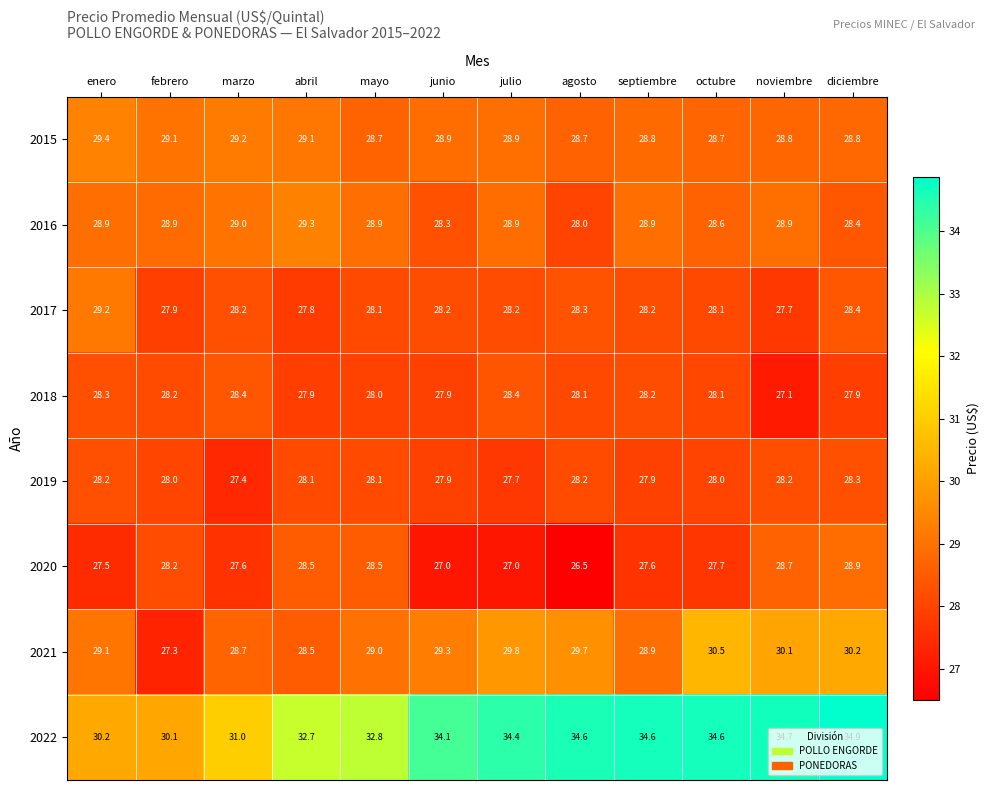

At which category is the sum across all series the highest?

diciembre